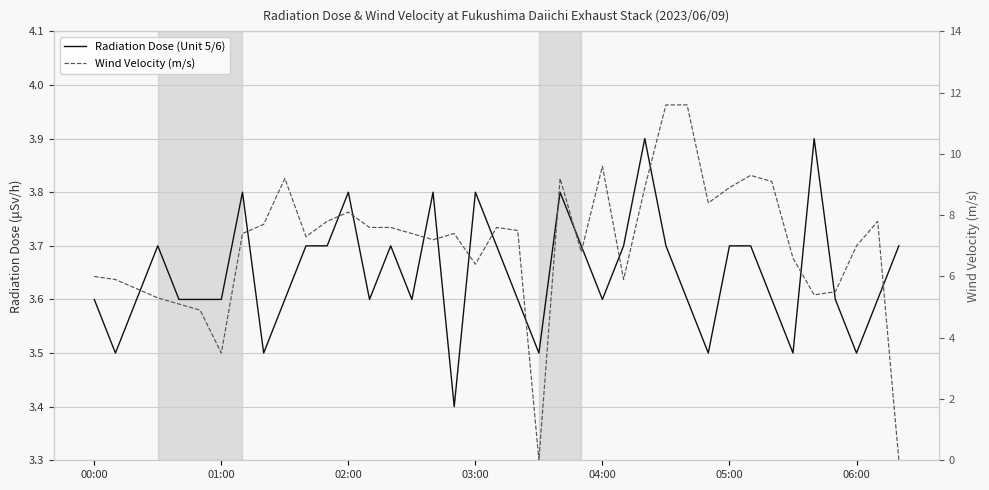

List the series in order of their peak value, highest first.

Wind Velocity (m/s), Radiation Dose (Unit 5/6)